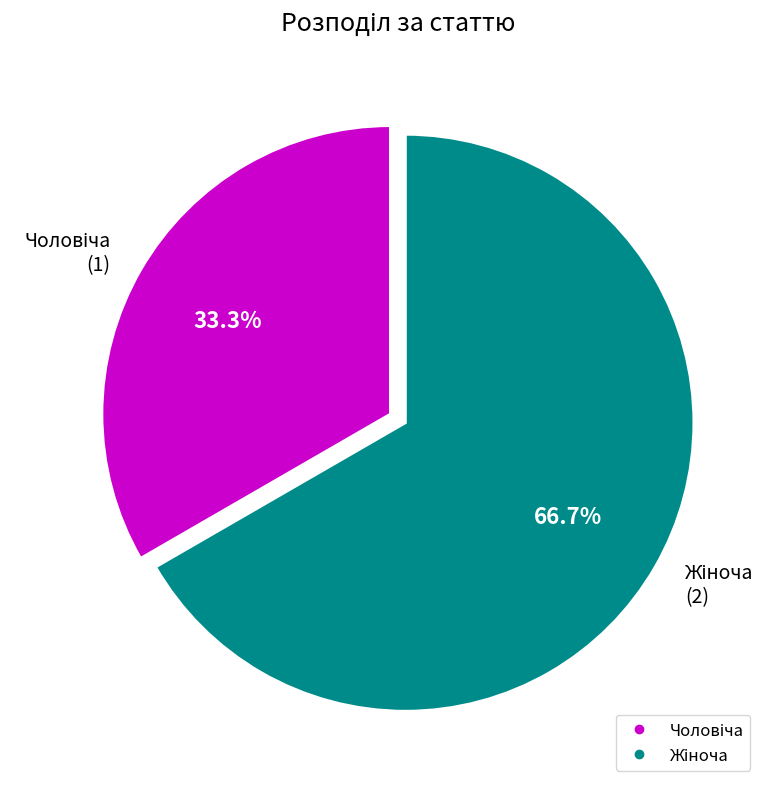

How many slices are in this pie chart?

2